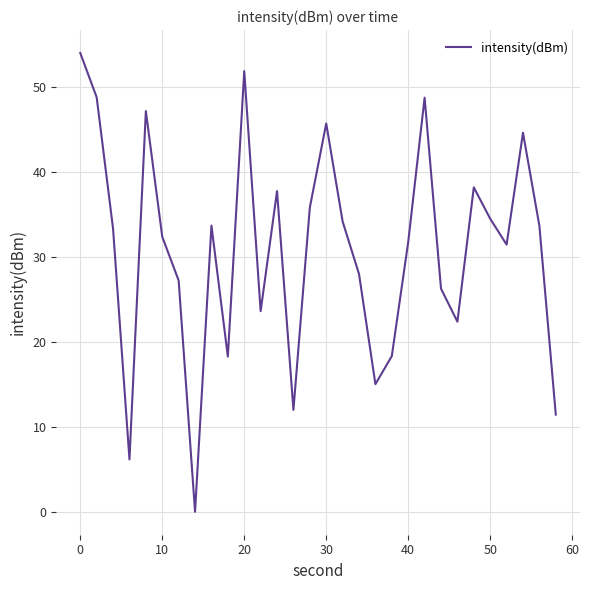

True or false: the data has more than 1 interior local peaks.

True